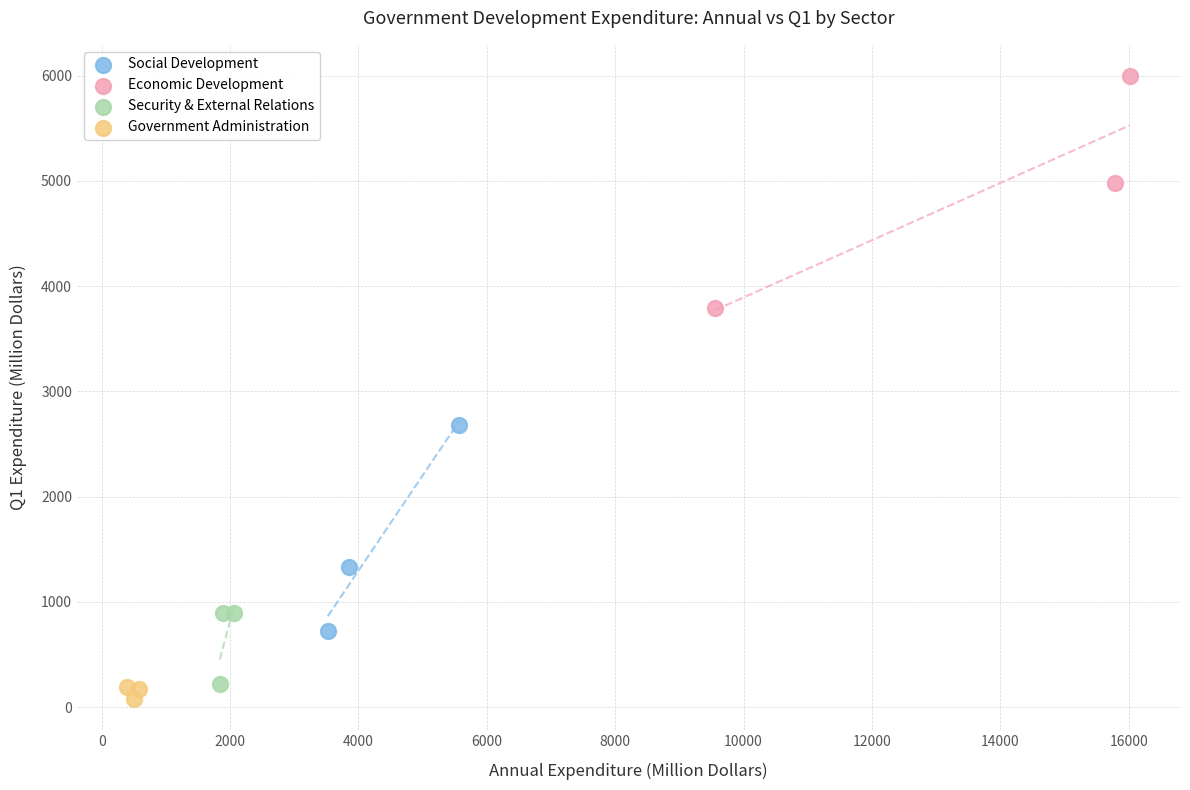

Which series reaches the maximum Y coordinate?

Economic Development